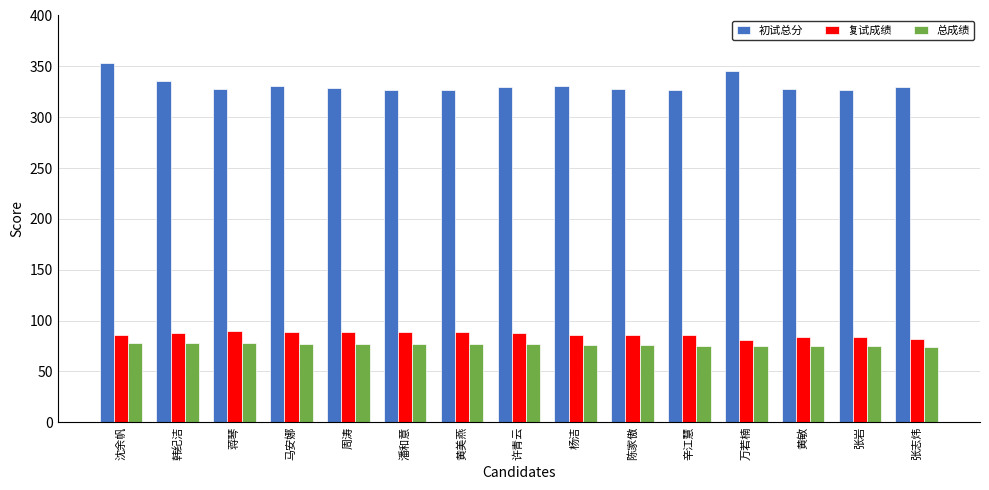

What is the average value of the 复试成绩 series?

86.1